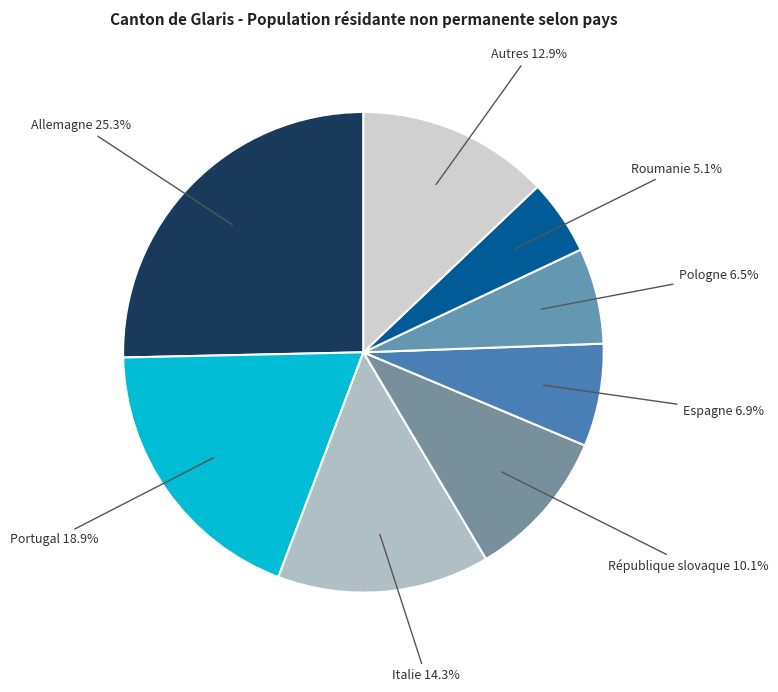

To the nearest percent, what is the difference between the Autres and République slovaque slice percentages?

3%